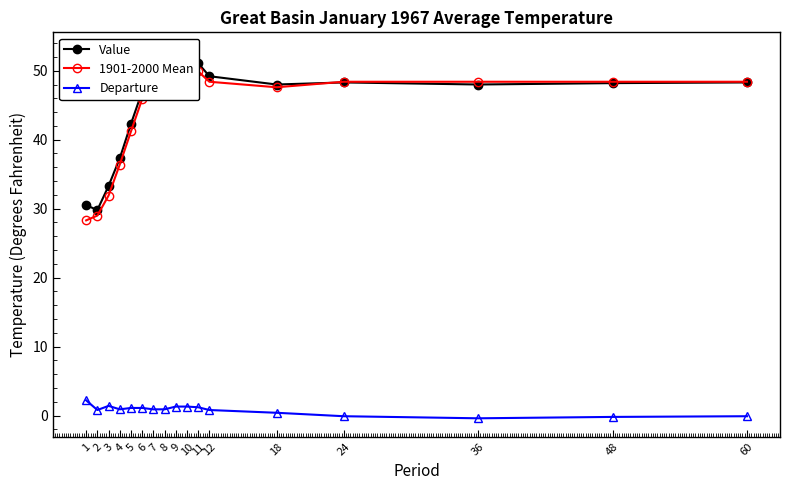

What are all the series names shown in the legend?

Value, 1901-2000 Mean, Departure